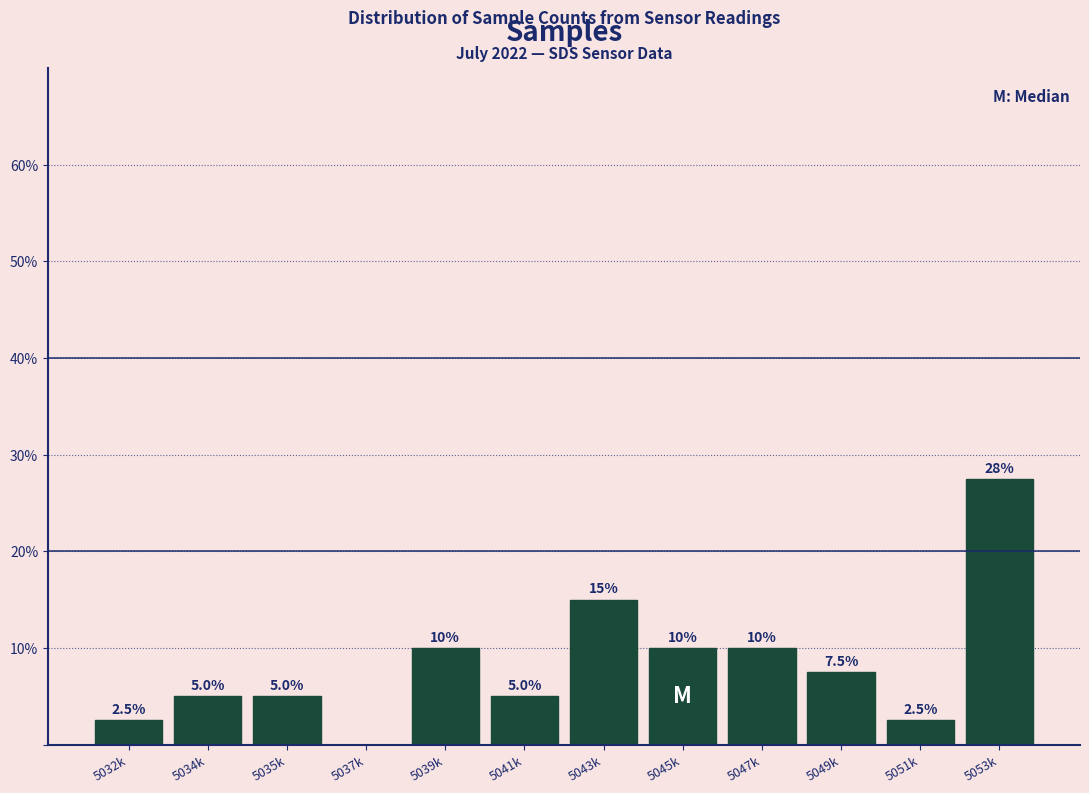

Reading right to left, list all the values displayed in this chart.

5053k=27.5	5051k=2.5	5049k=7.5	5047k=10.0	5045k=10.0	5043k=15.0	5041k=5.0	5039k=10.0	5037k=0.0	5035k=5.0	5034k=5.0	5032k=2.5